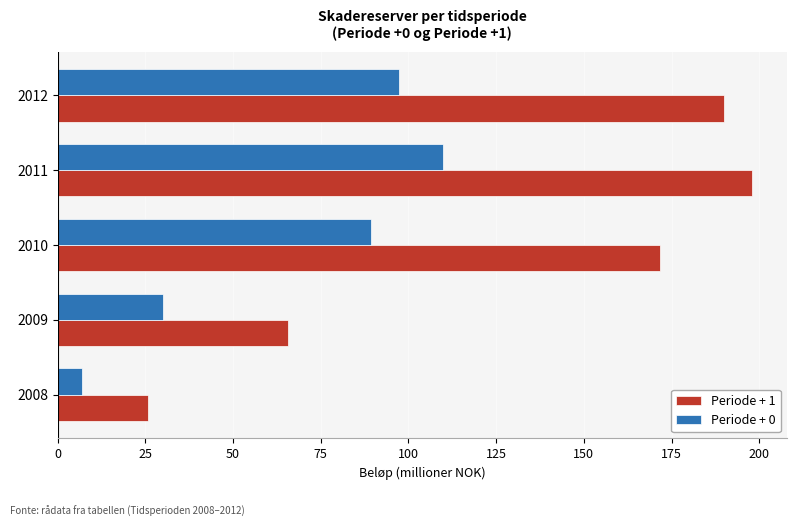

The Periode + 1 series shows 34.5 at 2009. True or false?

False